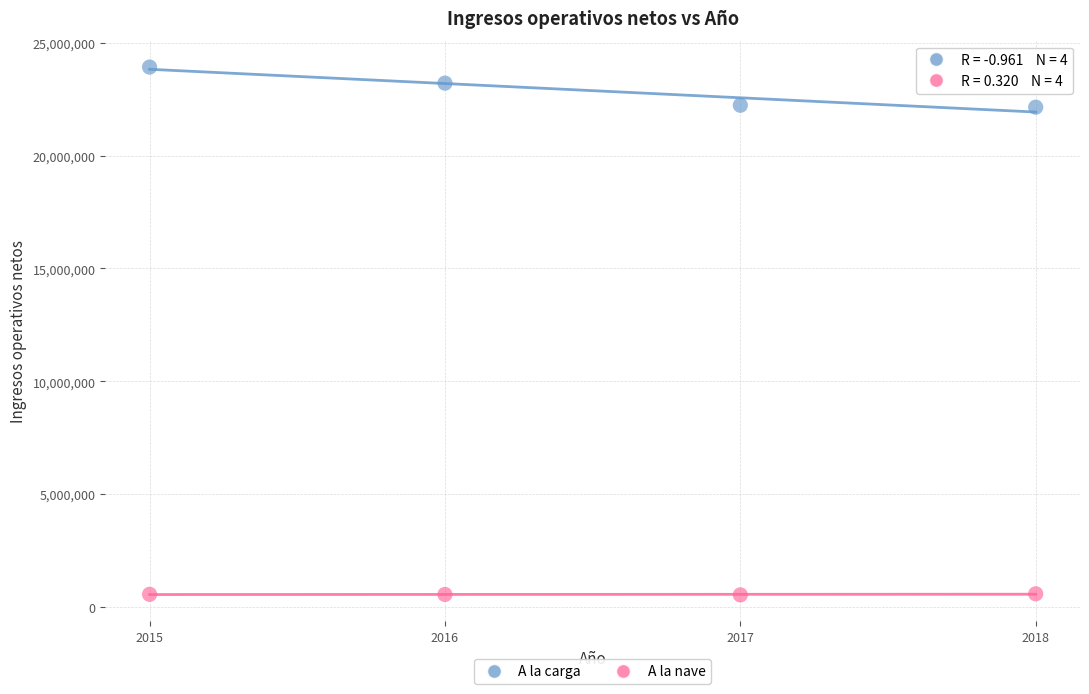

Which series reaches the maximum Y coordinate?

A la carga